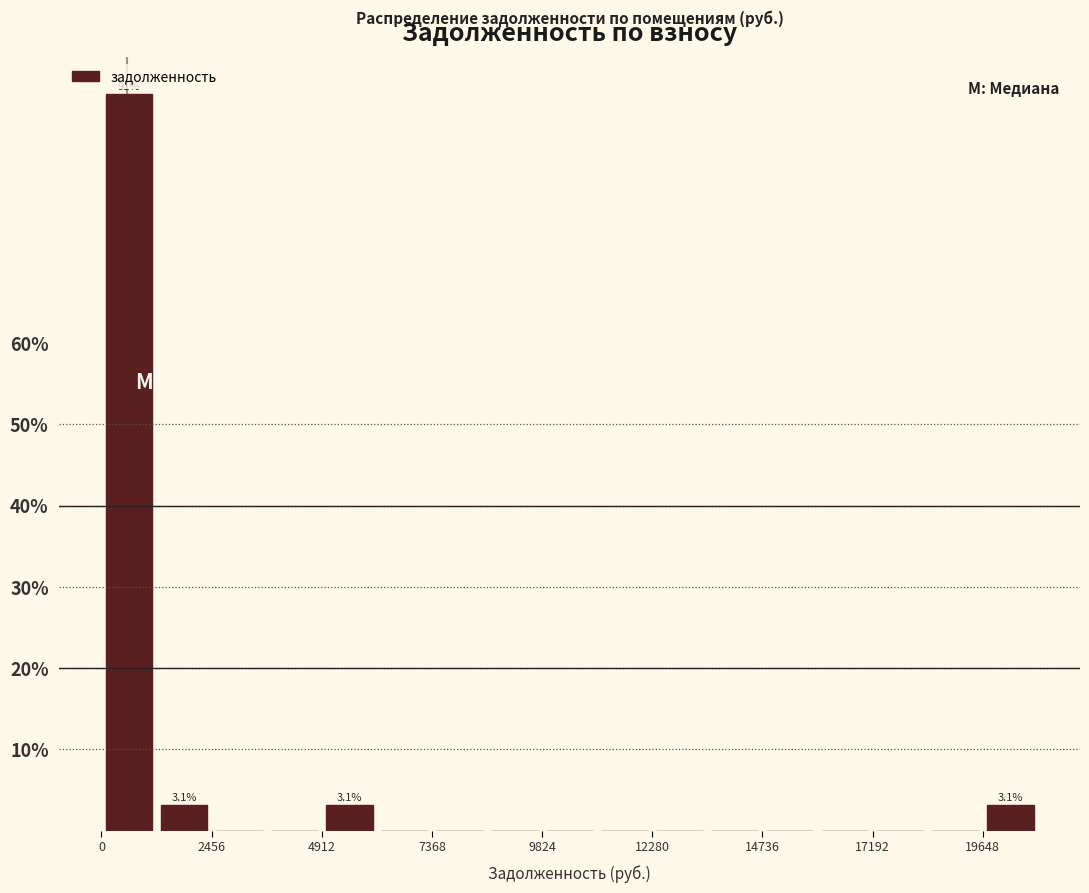

Read against the x-axis, roughly where is the centre of the tallest bar?

500